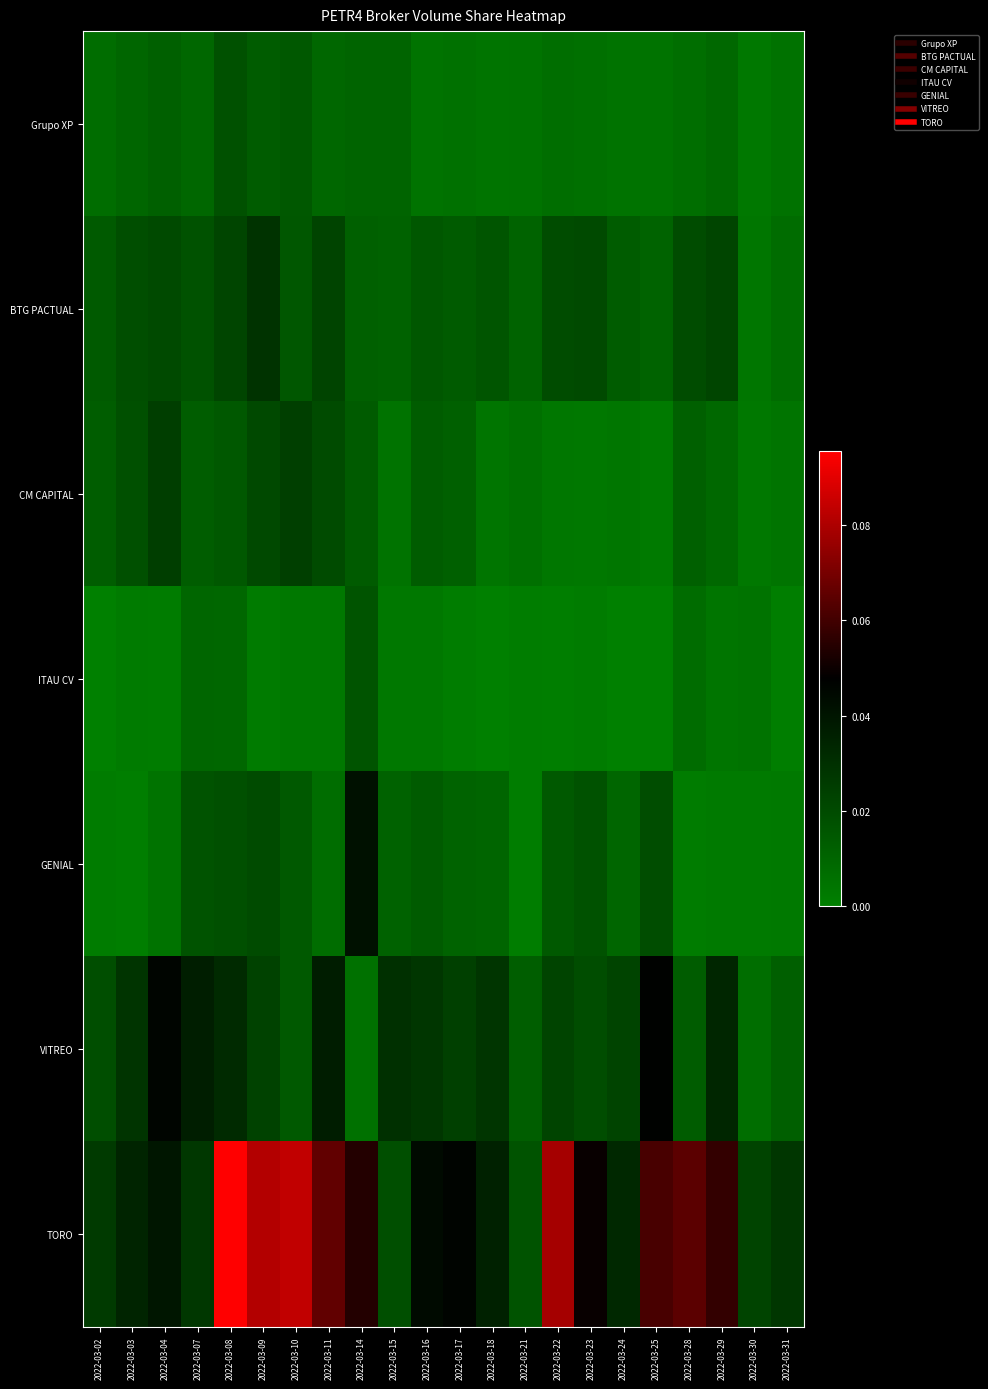

Which series has the largest total across all categories?

TORO